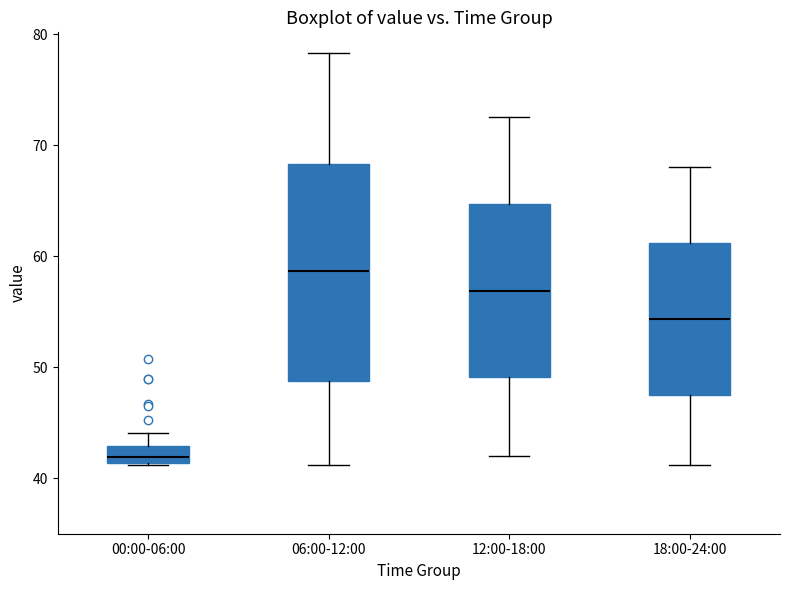

Which box's median line is the highest?

06:00-12:00